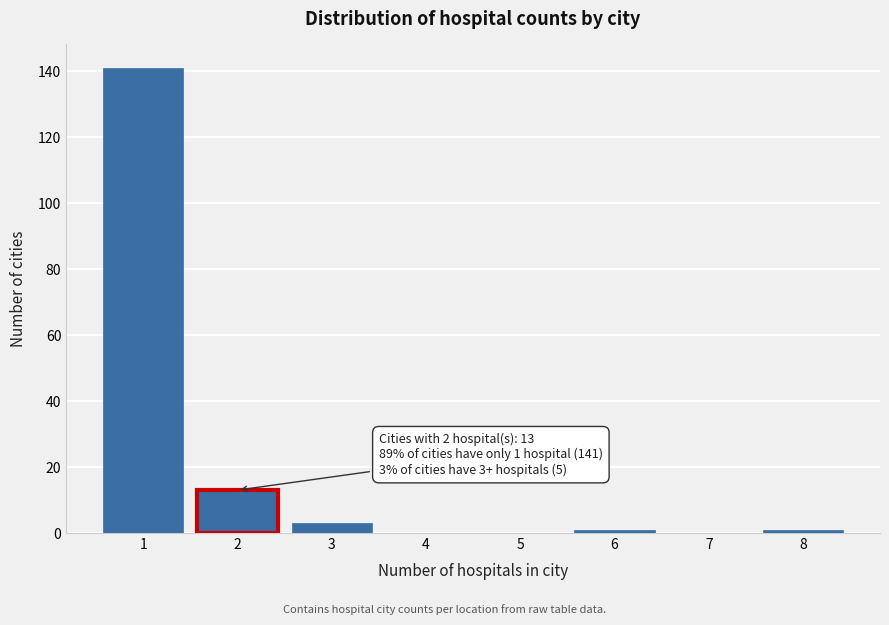

Over which range of the x-axis is the bar tallest?

0.5 to 1.5